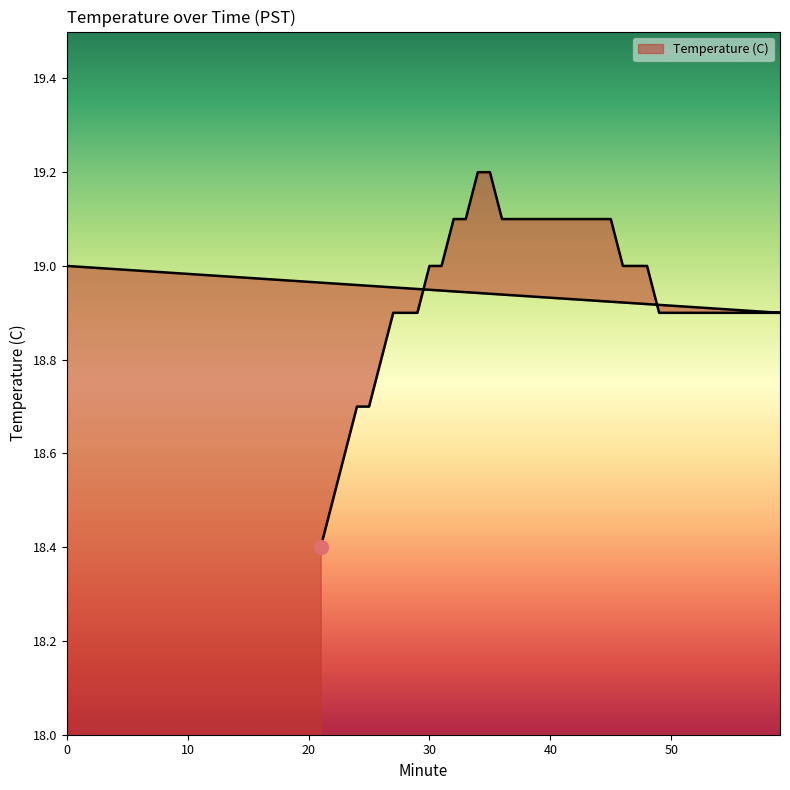

True or false: there are more than 2 points higher than both neighbors.

False